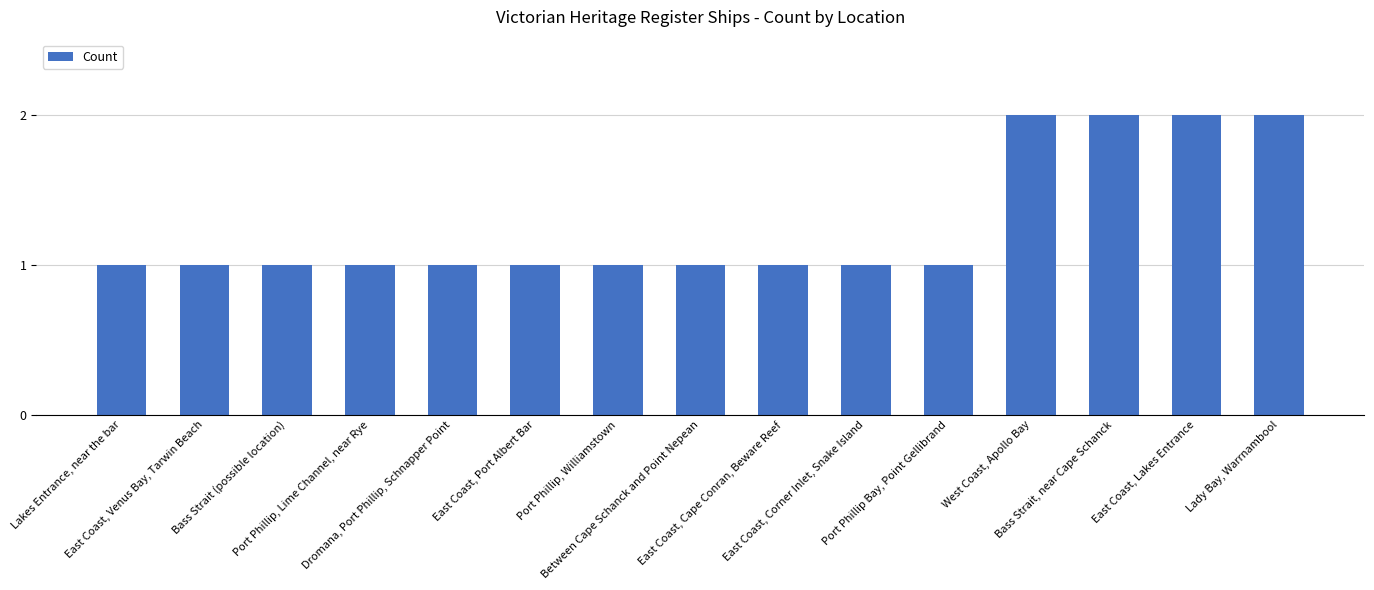

What is the value of the 13th bar from the left?

2